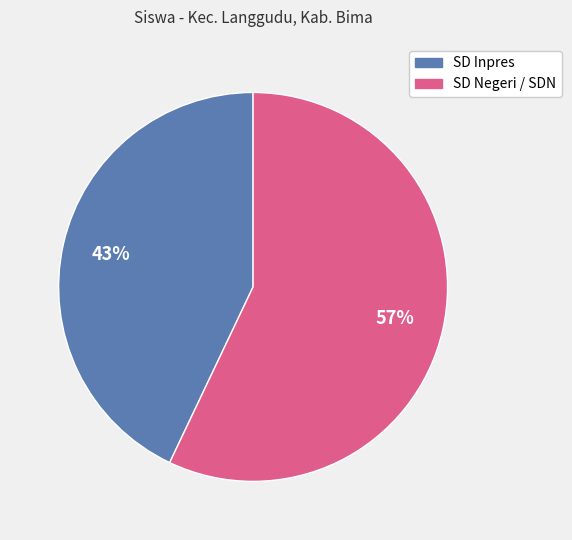

To the nearest percent, what is the difference between the largest and smallest slice percentages?

14%